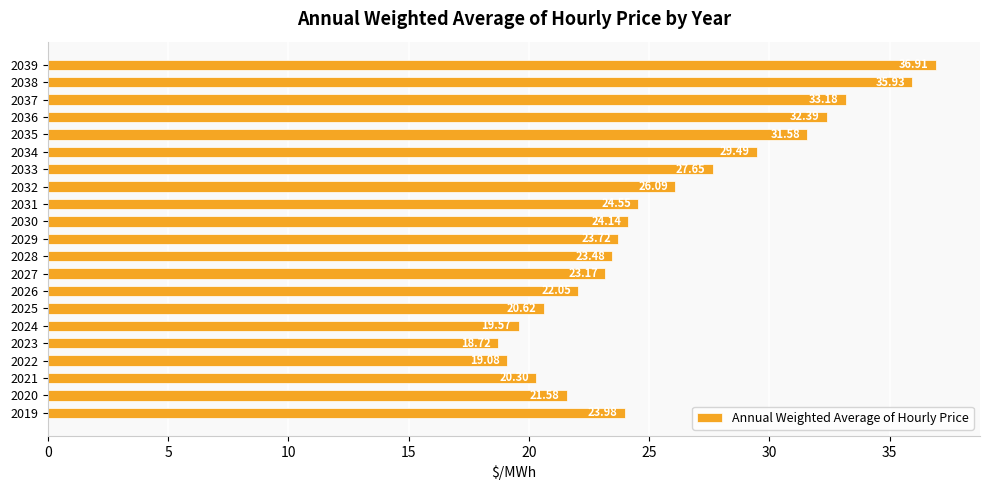

How many data points are above 23?

14